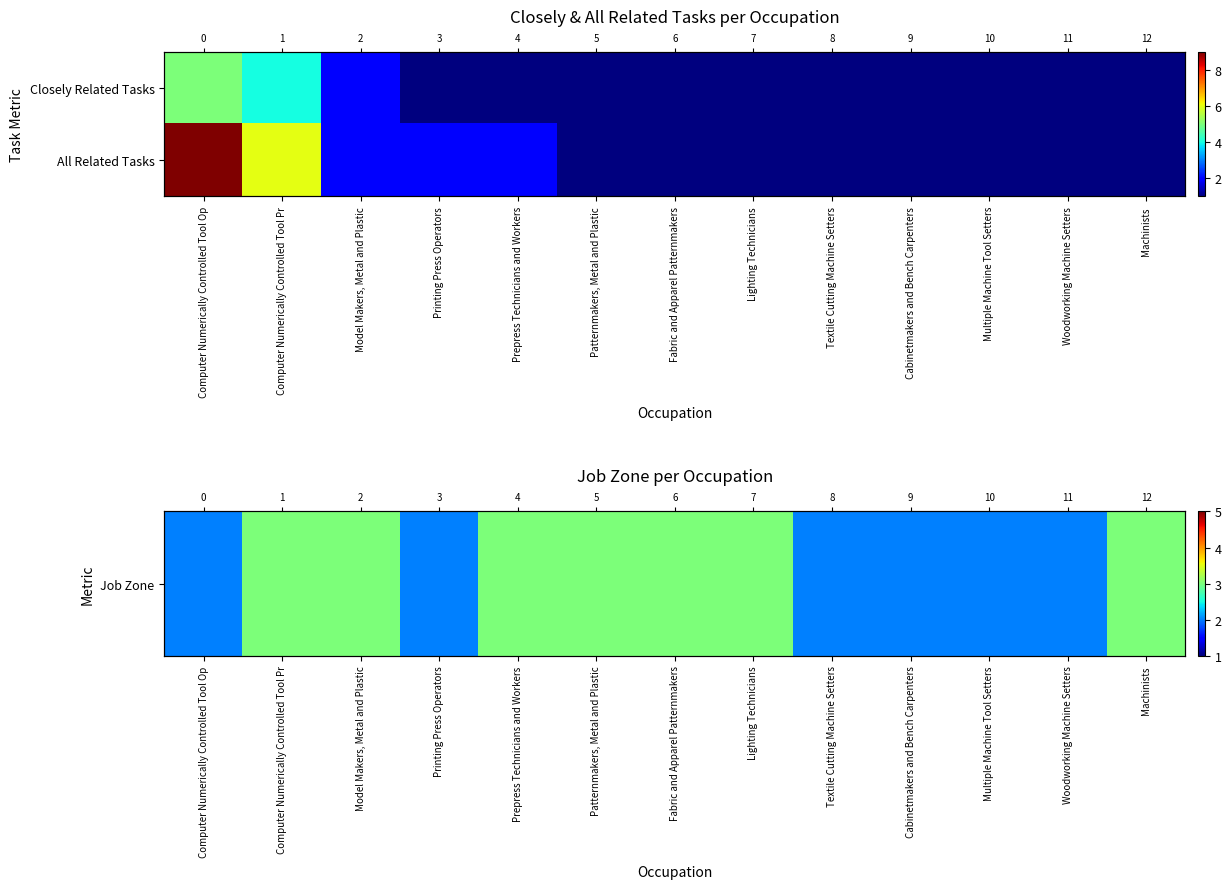

How many data points in All Related Tasks are above 1?

5